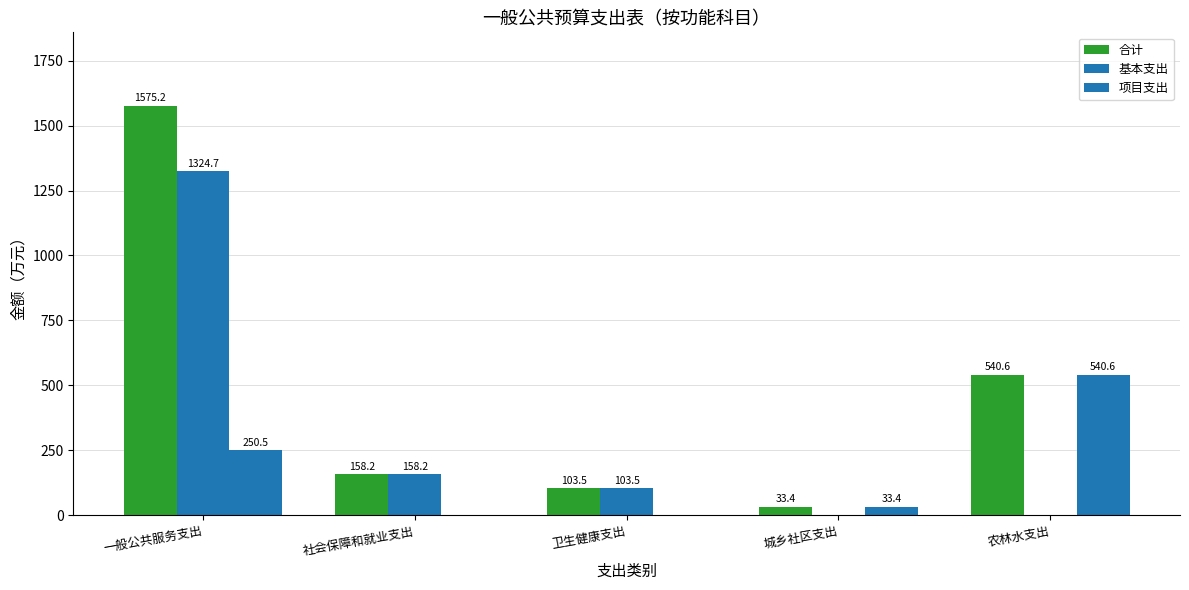

What is the value of the 合计 bar at the 4th from the left?

33.4